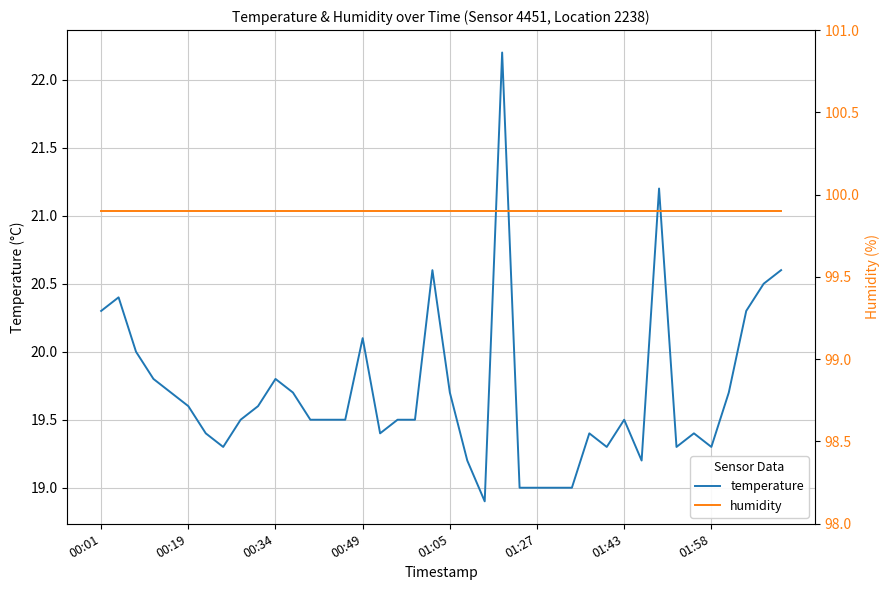

What position from the right is 9?

31